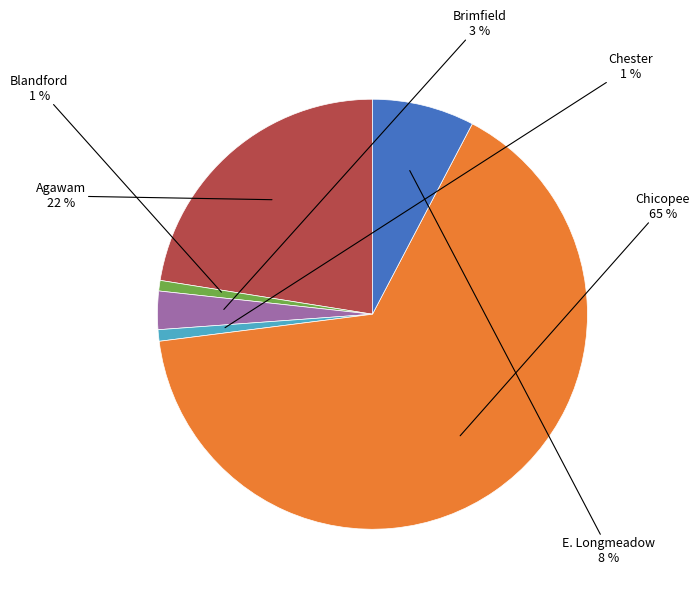

Does any single category account for the majority?

Yes